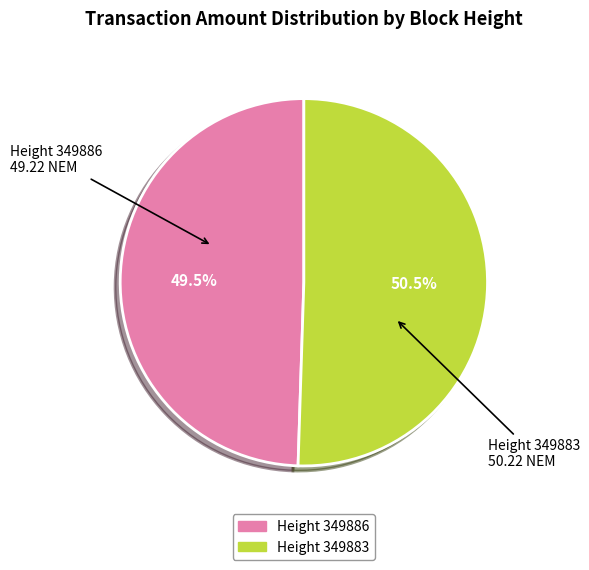

What is the ratio of the value at Height 349886 to the value at Height 349883?

1.0